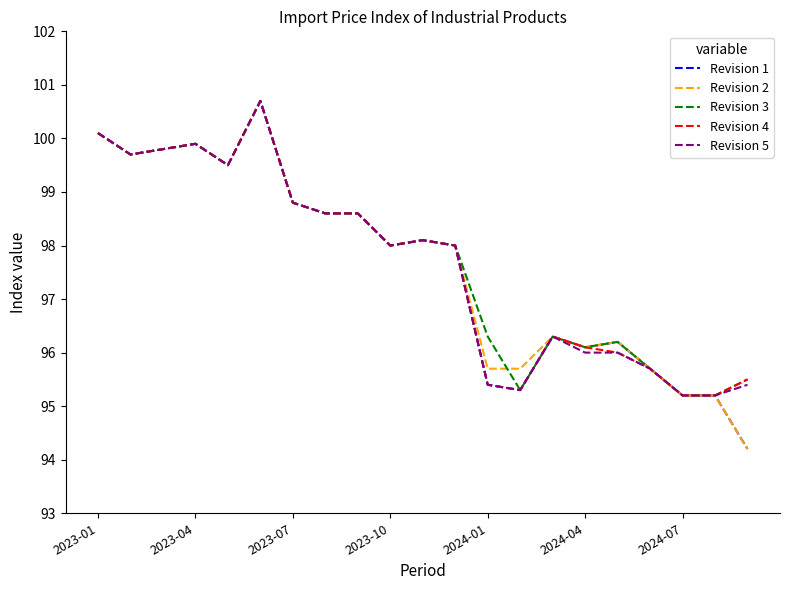

What is the greatest value displayed?

100.7